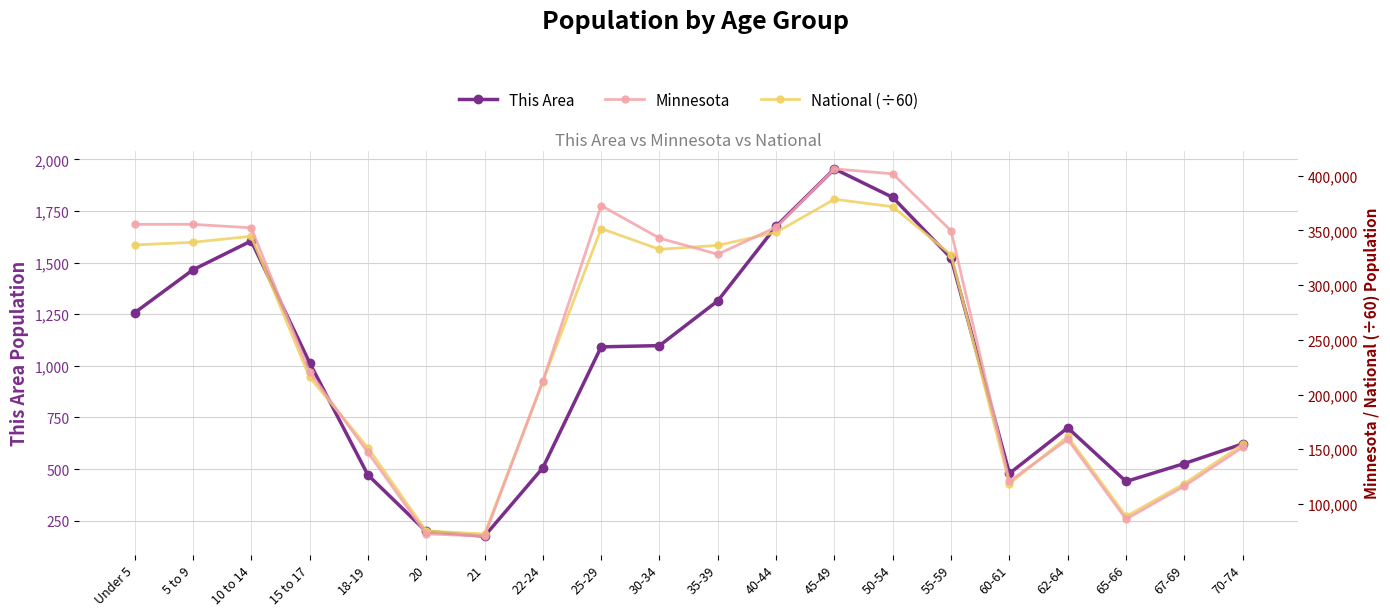

What is the difference between the highest and lowest values at 21?

72396.6